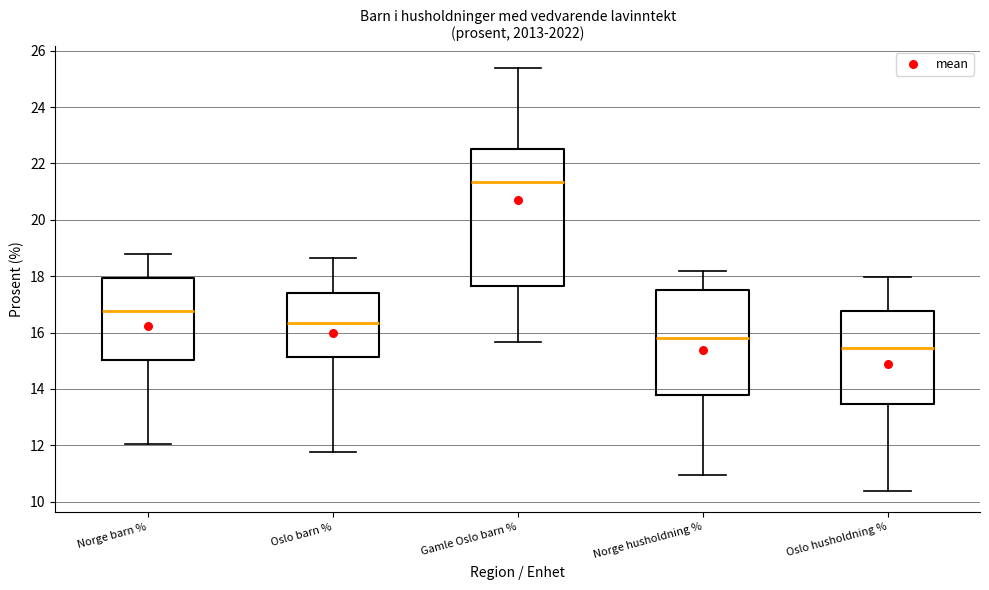

Reading left to right, transcribe this box plot: for each box, give where its median line is, the range the box spans, and where its two whiskers end, as read against the y-axis. The values are not printed on the chart, so give them approximately, as read against the axis.

Norge barn %: median 16.8, box 15.0 to 18.0, whiskers 12.0 to 18.8
Oslo barn %: median 16.4, box 15.2 to 17.4, whiskers 11.8 to 18.6
Gamle Oslo barn %: median 21.4, box 17.6 to 22.6, whiskers 15.6 to 25.4
Norge husholdning %: median 15.8, box 13.8 to 17.6, whiskers 11.0 to 18.2
Oslo husholdning %: median 15.4, box 13.4 to 16.8, whiskers 10.4 to 18.0